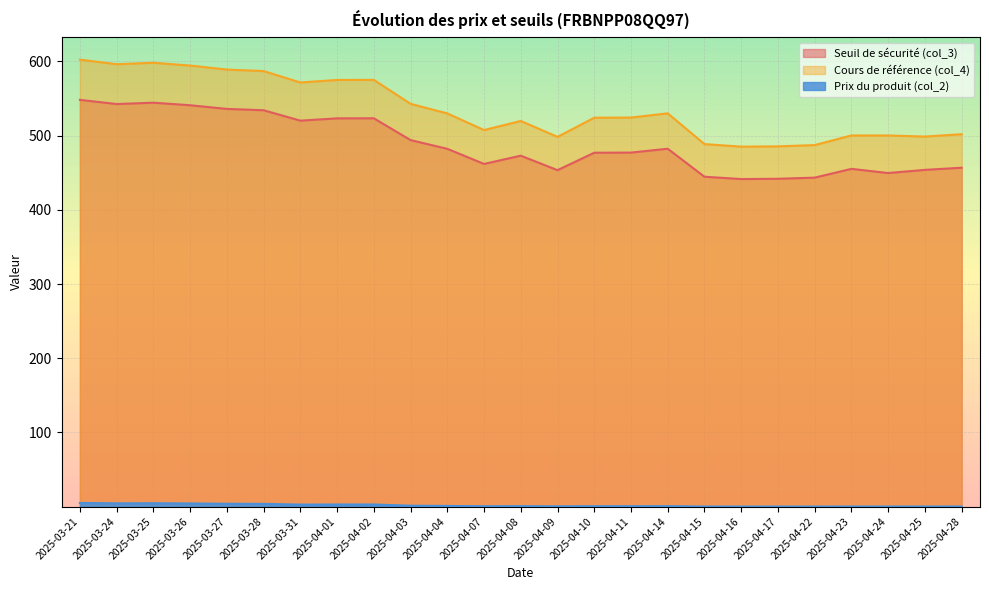

Does the chart display data point markers on the line(s)?

No